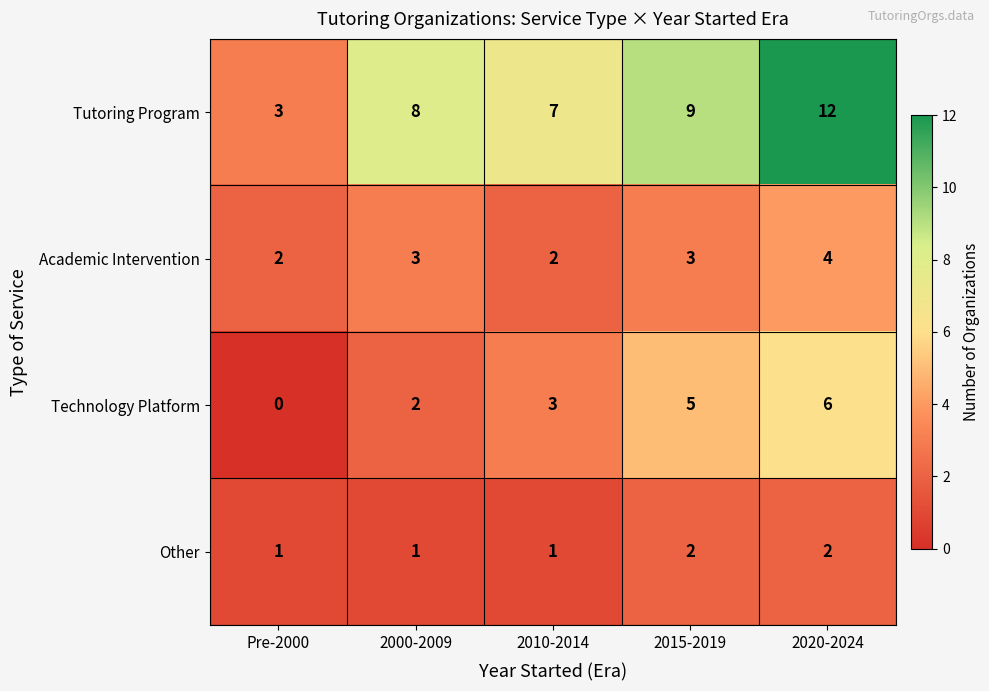

Reading left to right, what are all the values shown in this chart?

Tutoring Program: Pre-2000=3	2000-2009=8	2010-2014=7	2015-2019=9	2020-2024=12
Academic Intervention: Pre-2000=2	2000-2009=3	2010-2014=2	2015-2019=3	2020-2024=4
Technology Platform: Pre-2000=0	2000-2009=2	2010-2014=3	2015-2019=5	2020-2024=6
Other: Pre-2000=1	2000-2009=1	2010-2014=1	2015-2019=2	2020-2024=2